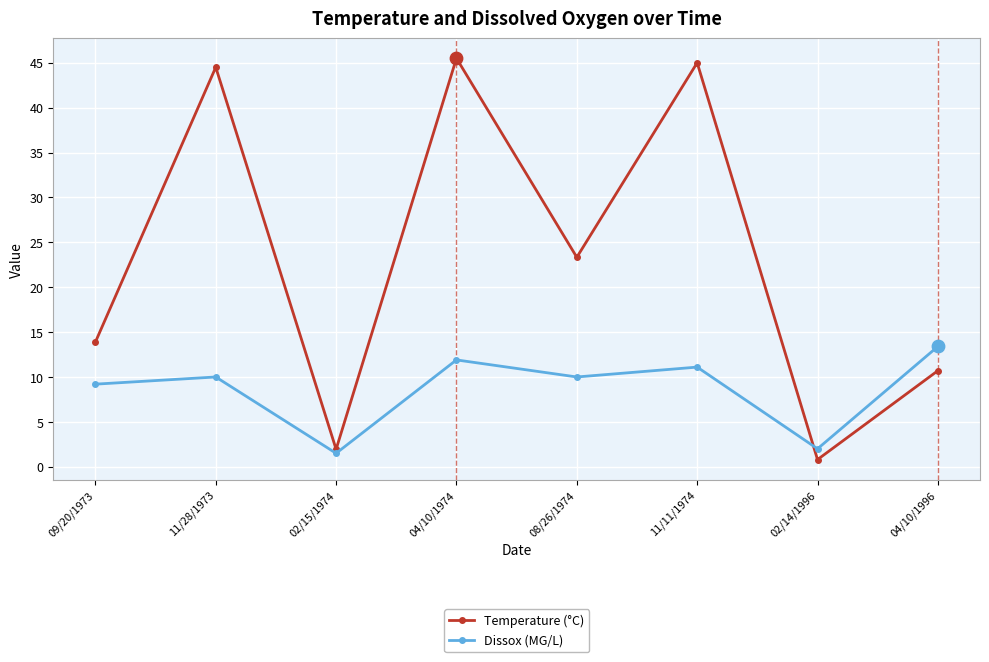

What are all the series names shown in the legend?

Temperature (°C), Dissox (MG/L)